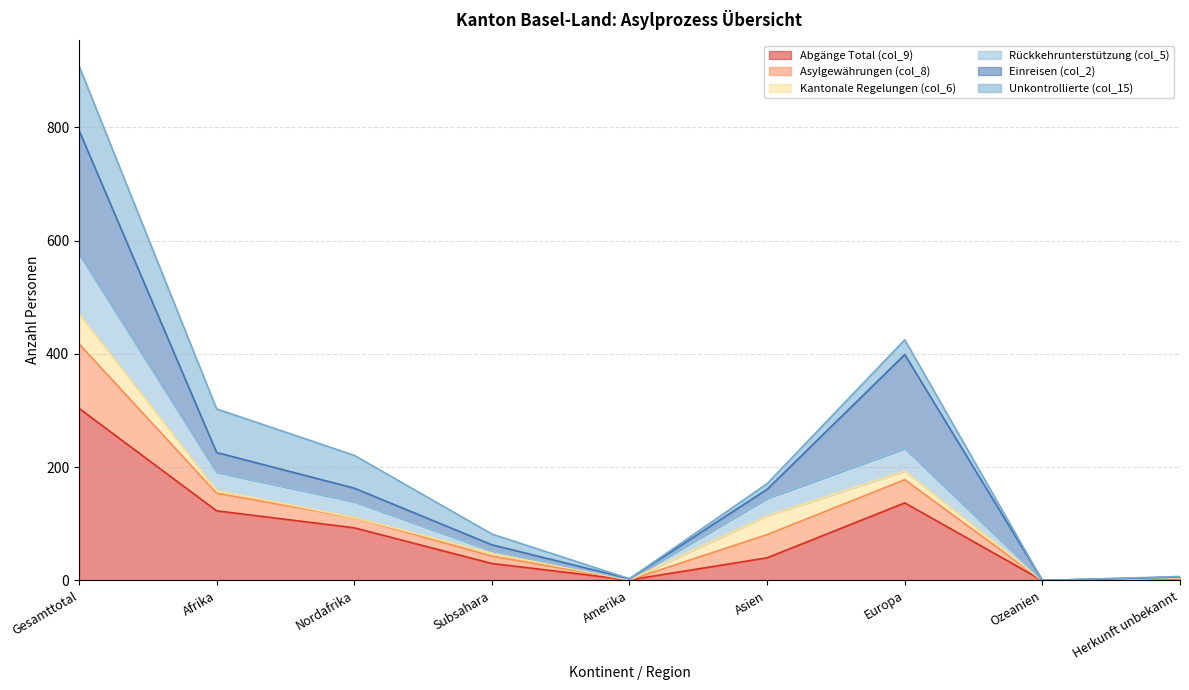

At which label does Abgänge Total (col_9) reach its peak?

Gesamttotal